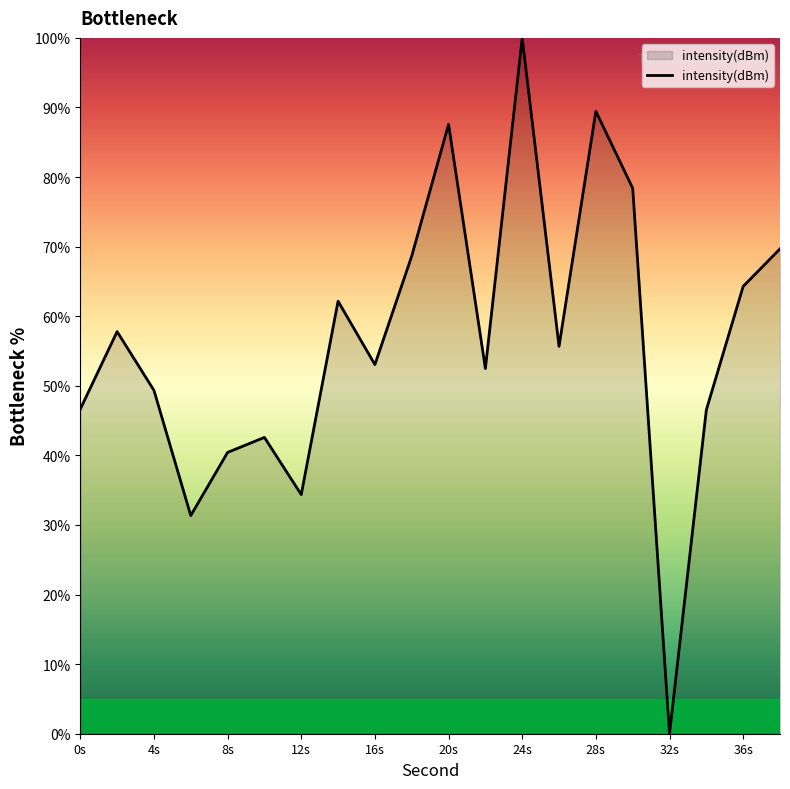

What is the maximum value shown in the chart?

100.0